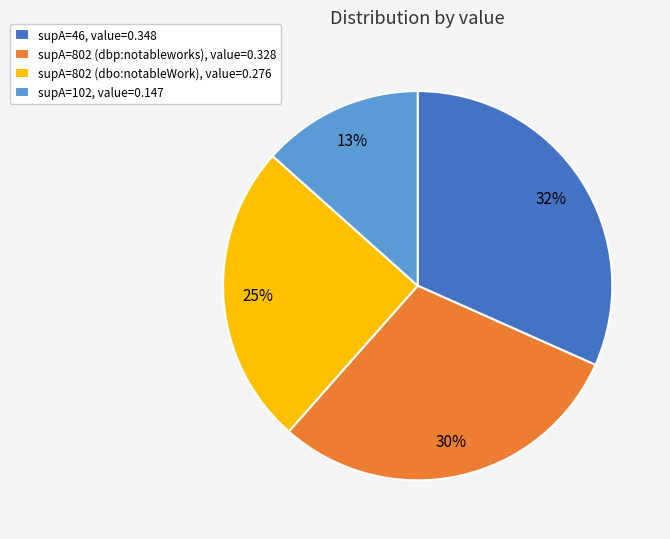

Count the number of slices in the pie.

4